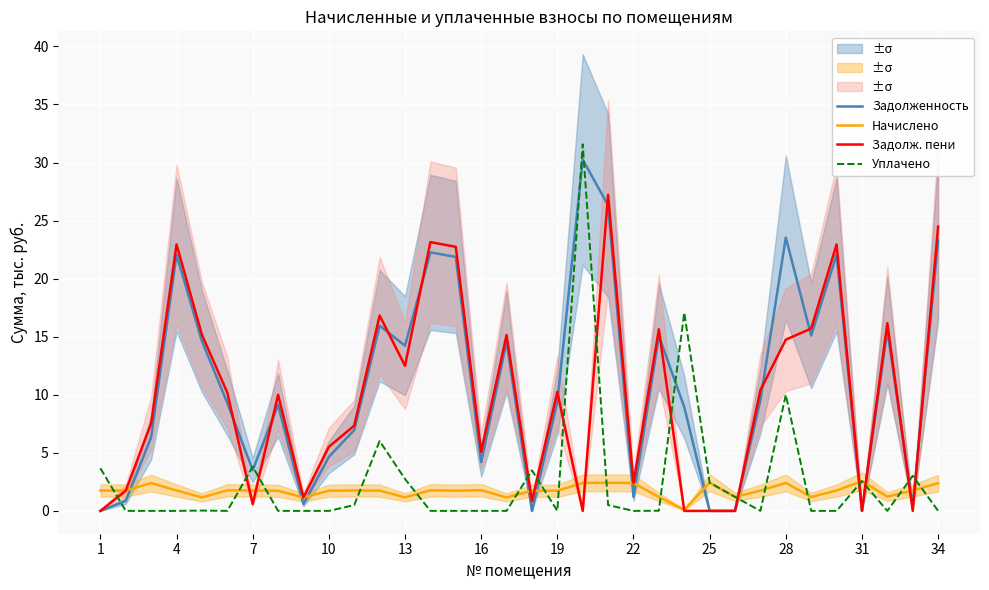

True or false: Задолженность has more than 1 points higher than both neighbors.

True